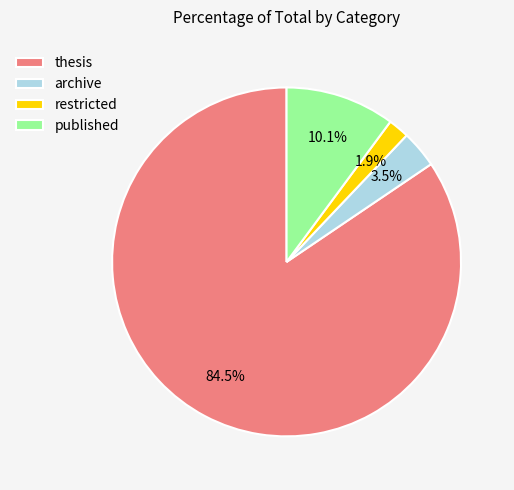

Which category accounts for the majority?

thesis